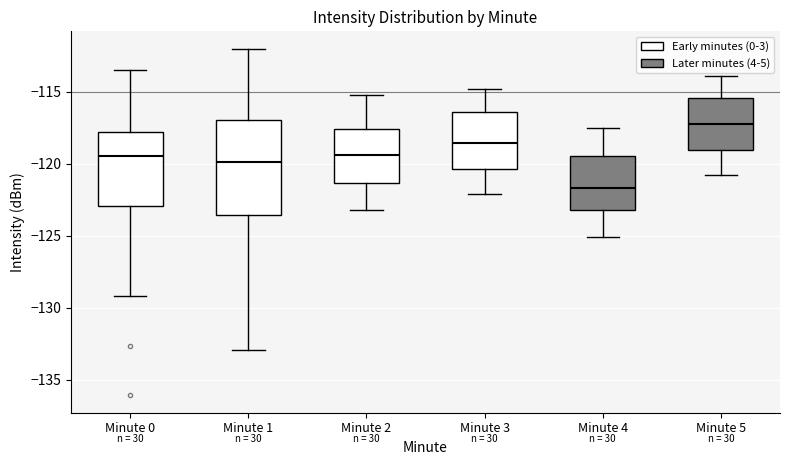

Reading left to right, read every box against the y-axis: the position of its median line, the range the box covers, and the ends of its whiskers. The values are not printed on the chart, so give them approximately, as read against the axis.

Minute 0: median -119.5, box -123.0 to -118.0, whiskers -129.0 to -113.5
Minute 1: median -120.0, box -123.5 to -117.0, whiskers -133.0 to -112.0
Minute 2: median -119.5, box -121.5 to -117.5, whiskers -123.0 to -115.0
Minute 3: median -118.5, box -120.5 to -116.5, whiskers -122.0 to -115.0
Minute 4: median -121.5, box -123.0 to -119.5, whiskers -125.0 to -117.5
Minute 5: median -117.0, box -119.0 to -115.5, whiskers -121.0 to -114.0